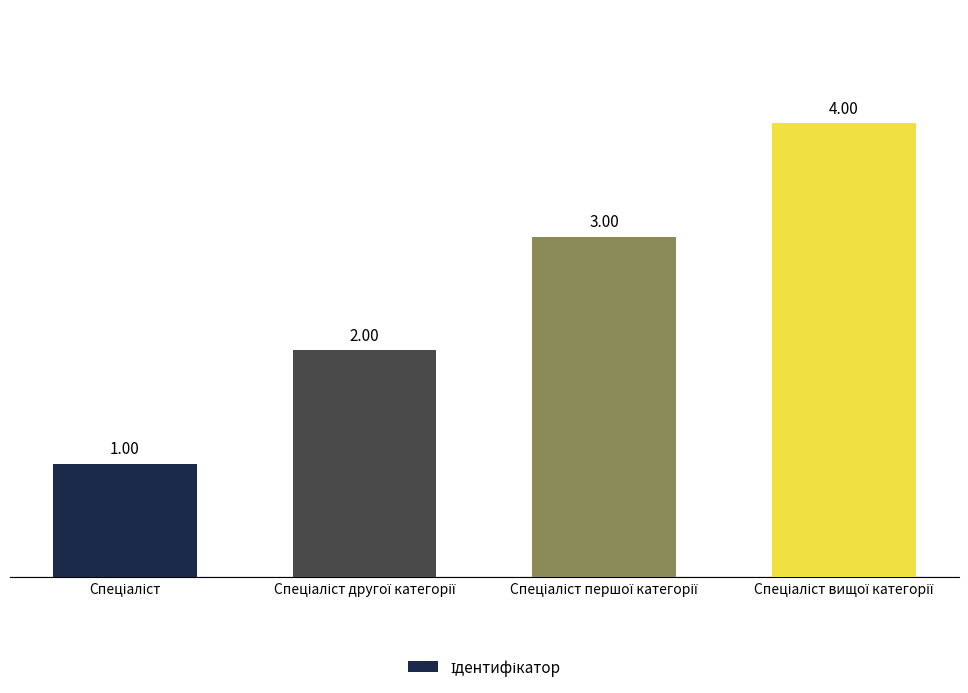

What is the sum of all values?

10